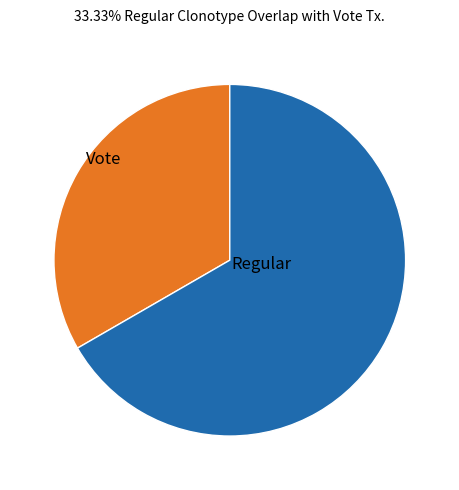

Approximately how many times larger is the value at Regular compared to Vote?

0.5